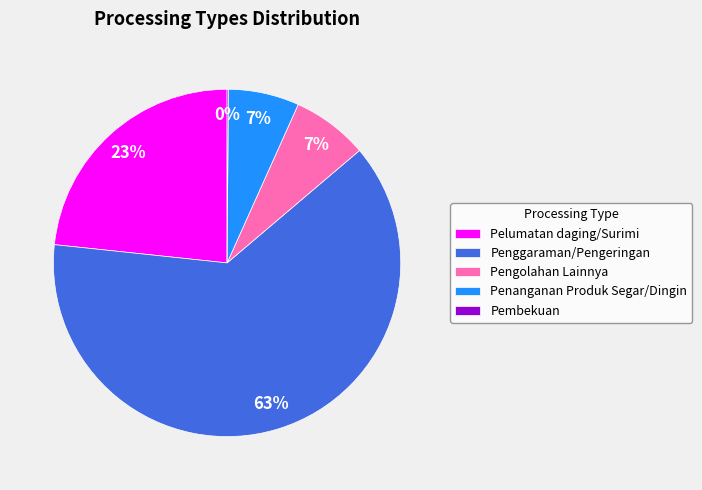

Between Pengolahan Lainnya and Penggaraman/Pengeringan, which is larger?

Penggaraman/Pengeringan